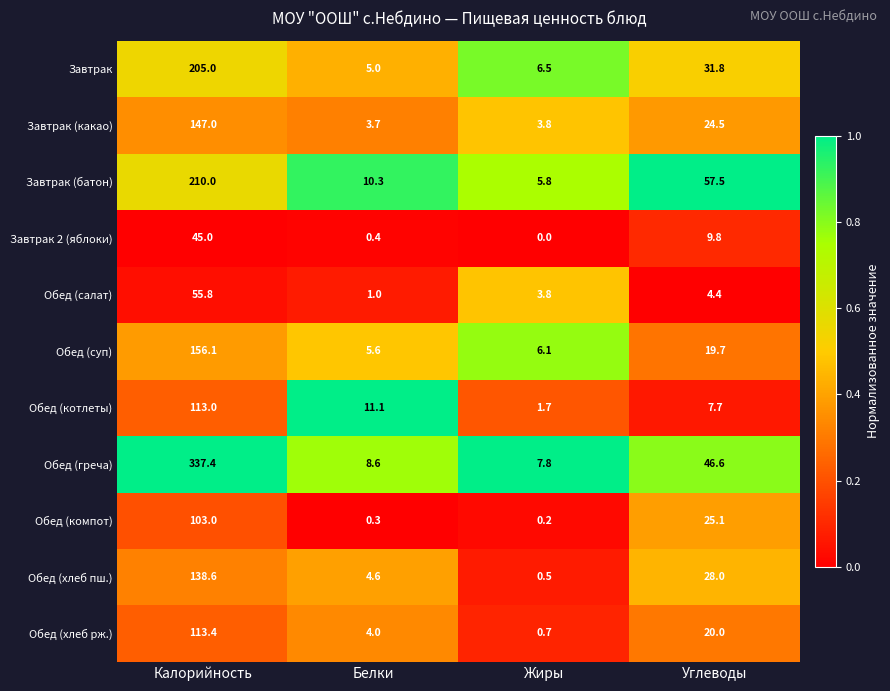

At how many categories does at least one series exceed 0?

4